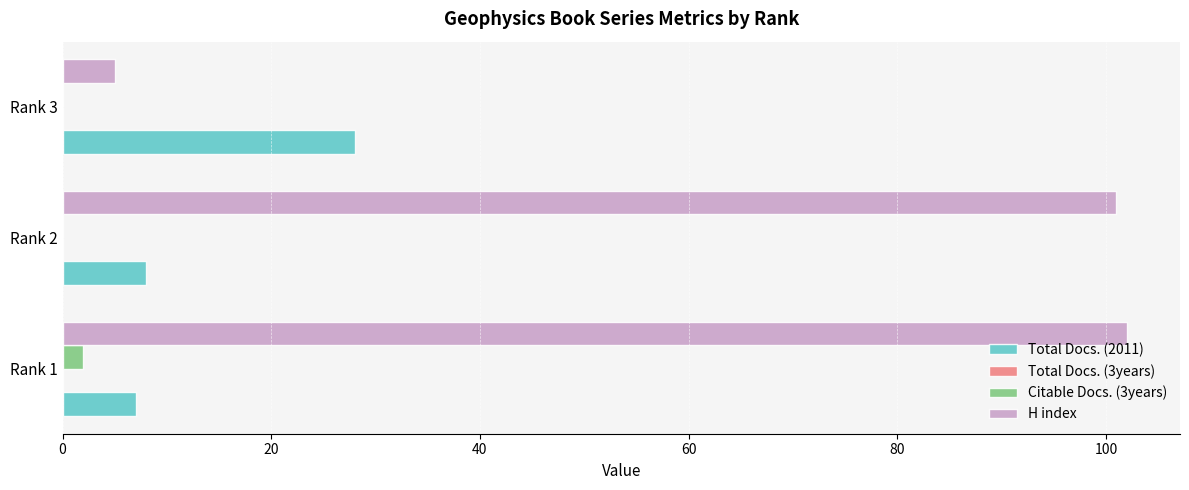

Where is Total Docs. (2011) nearest to the value 17?

Rank 2